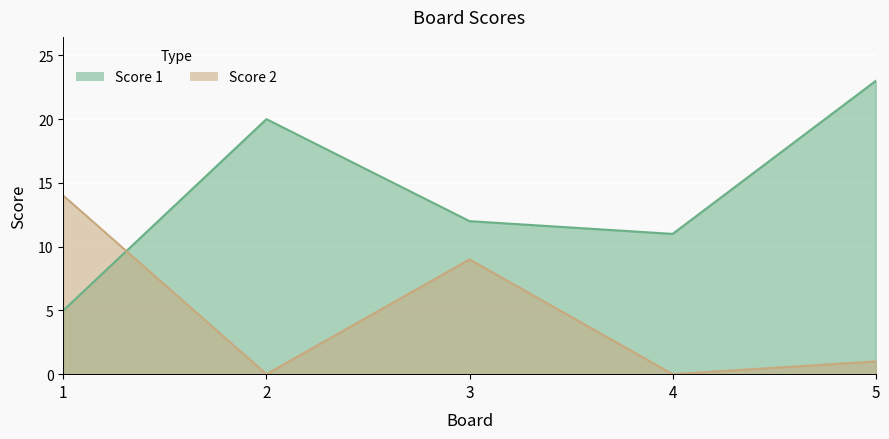

True or false: Score 1 and Score 2 intersect in this chart.

True